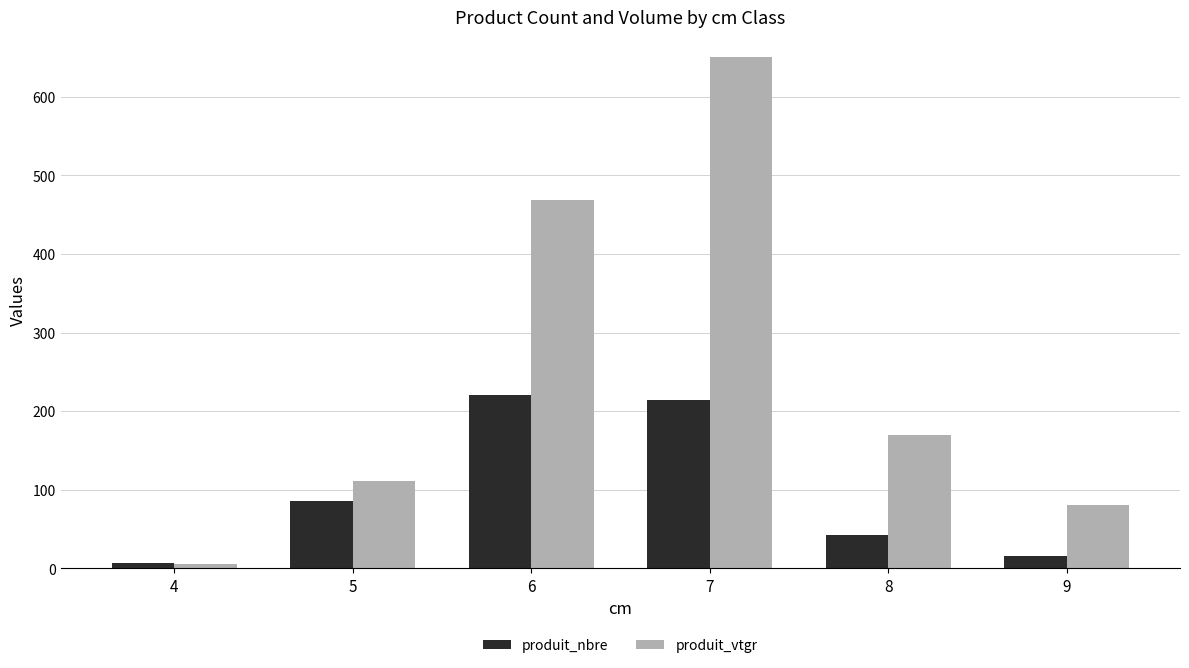

What is the difference between the highest and lowest values at 4?

1.4